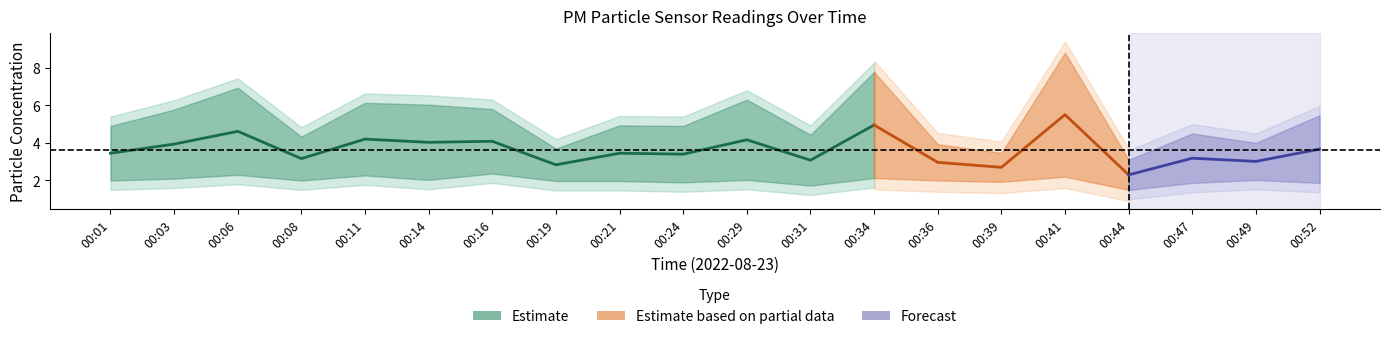

Reading left to right, list all the values displayed in this chart.

P1: 00:01=4.9	00:03=5.8	00:06=6.9	00:08=4.3	00:11=6.1	00:14=6.0	00:16=5.8	00:19=3.7	00:21=4.9	00:24=4.9	00:29=6.3	00:31=4.4	00:34=7.8	00:36=3.9	00:39=3.5	00:41=8.8	00:44=3.1	00:47=4.5	00:49=4.0	00:52=5.5
P2: 00:01=2.0	00:03=2.1	00:06=2.3	00:08=2.0	00:11=2.3	00:14=2.0	00:16=2.4	00:19=2.0	00:21=2.0	00:24=1.9	00:29=2.0	00:31=1.7	00:34=2.1	00:36=2.0	00:39=1.9	00:41=2.2	00:44=1.5	00:47=1.9	00:49=2.0	00:52=1.9